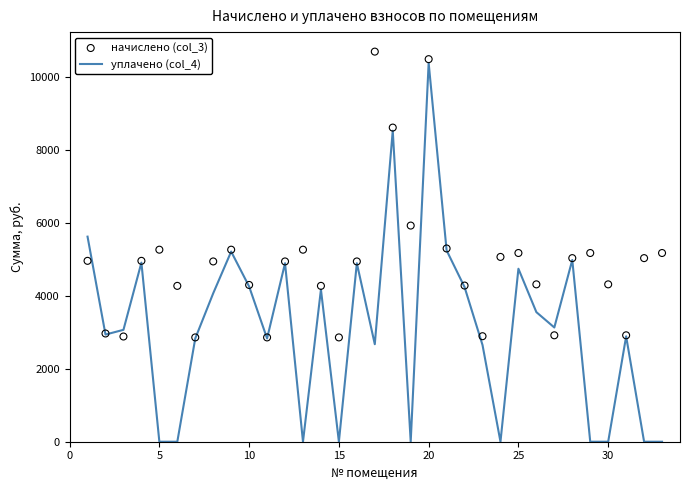

Which series reaches the minimum Y coordinate?

уплачено (col_4)